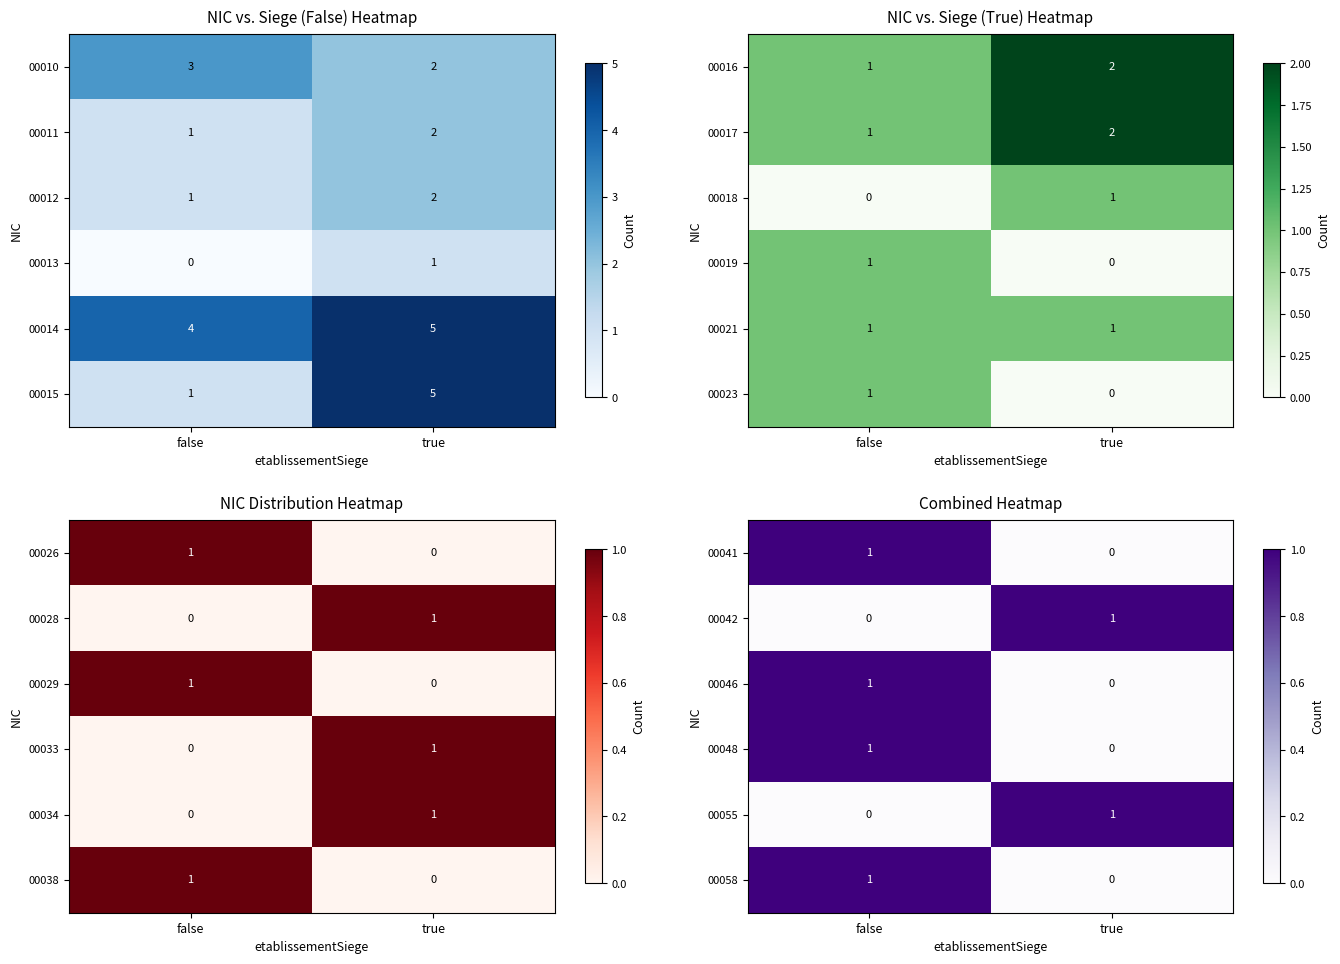

What is the difference between the highest and lowest values at true?

1